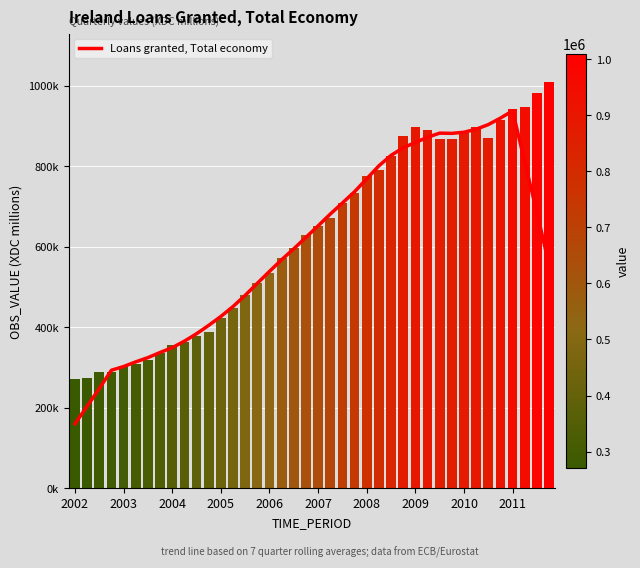

Is it true that the value at 2003 is 312380.1?

False